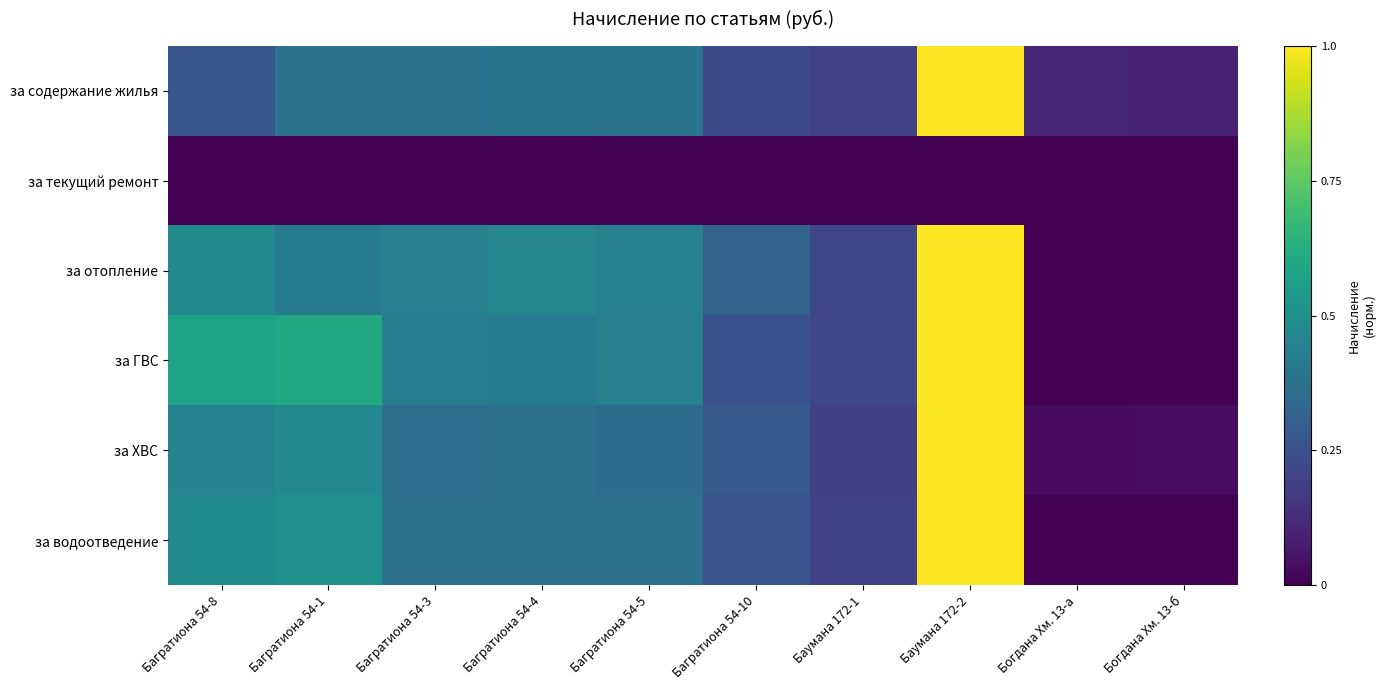

Which label corresponds to the largest value in the chart?

Баумана 172-2